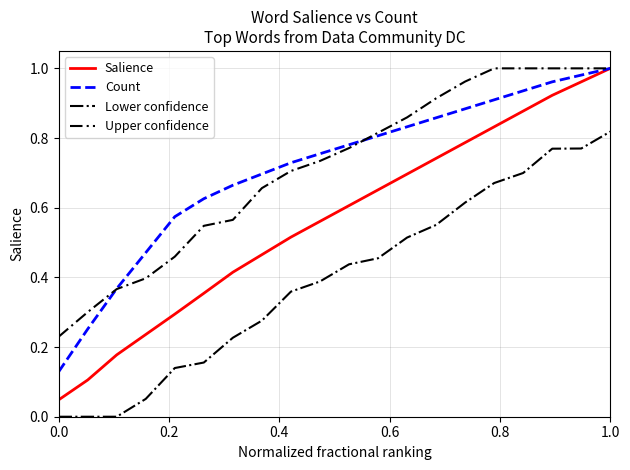

Which series has the widest spread of values?

Salience